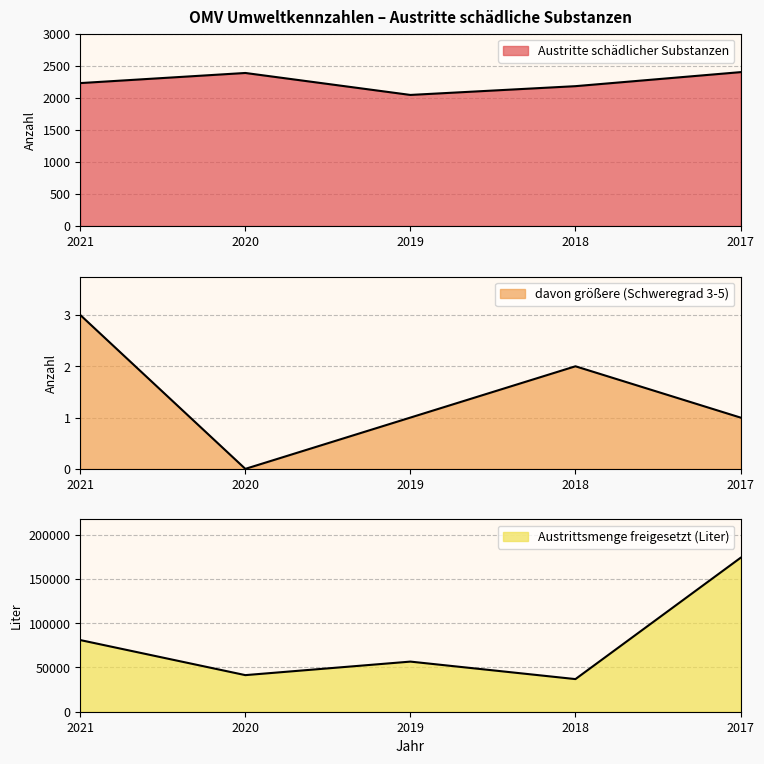

How many positive values does the davon größere (Schweregrad 3-5) series have?

4